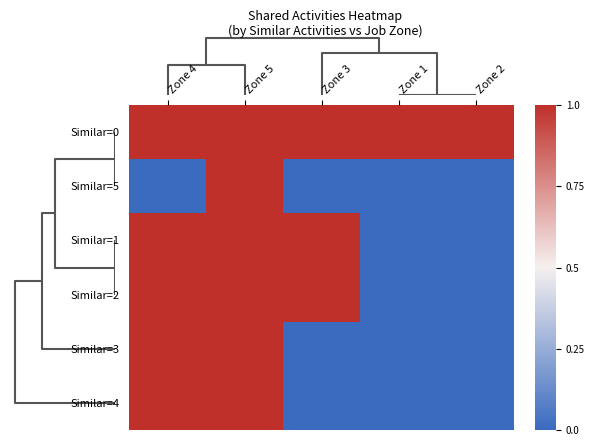

How many categories are shown in the chart?

5